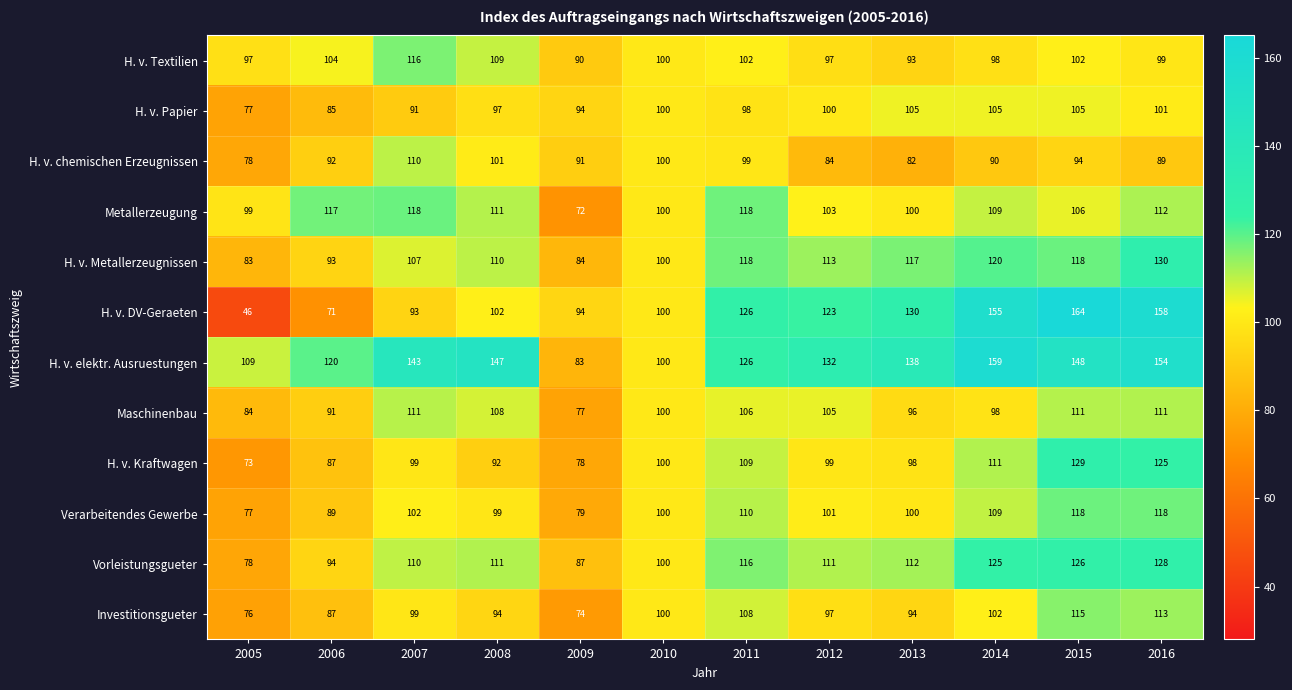

The H. v. chemischen Erzeugnissen series shows 84 at 2012. True or false?

True